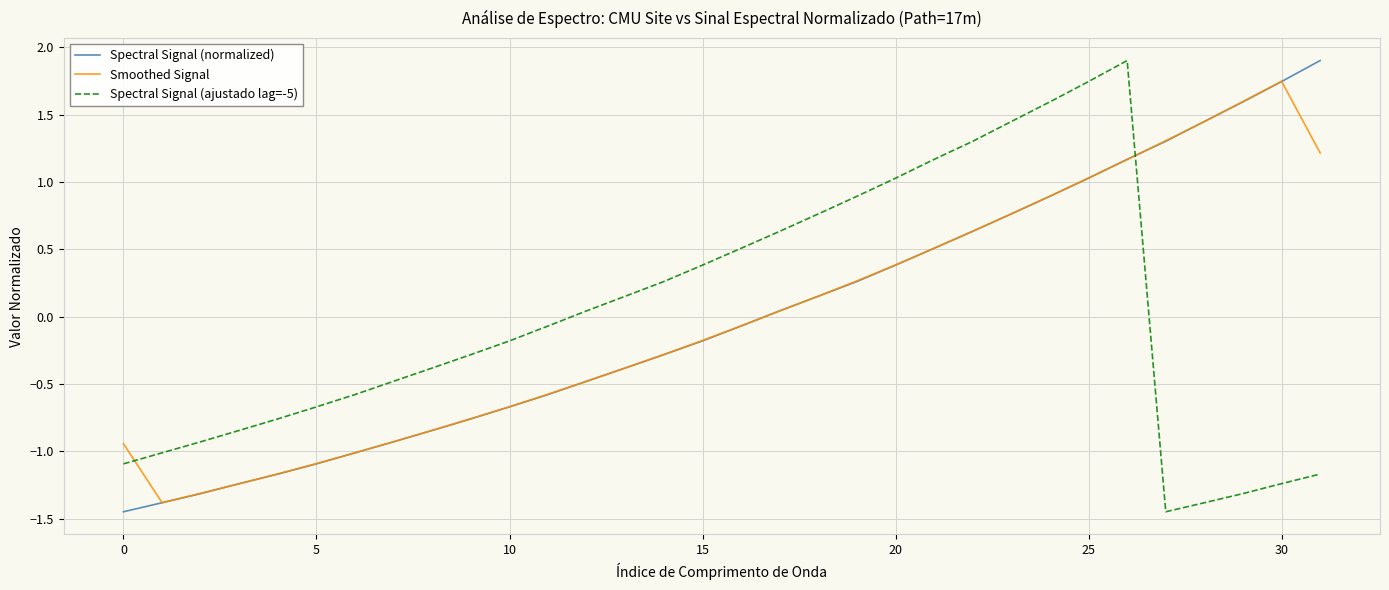

Which series ends up on top after the final intersection of Spectral Signal (ajustado lag=-5) and Smoothed Signal?

Smoothed Signal